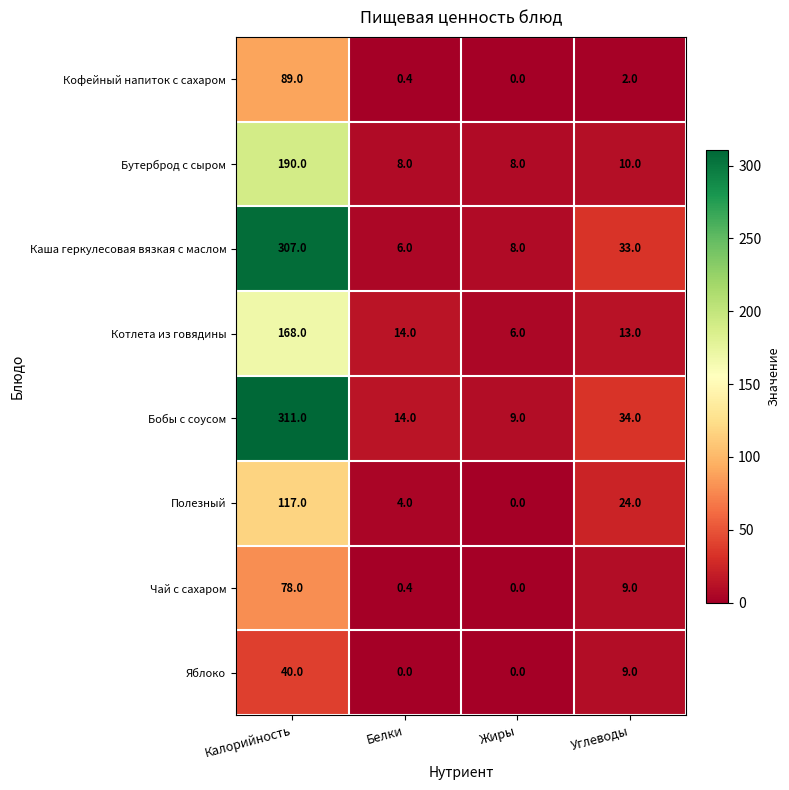

What is the spread (max minus min) of values at Калорийность?

271.0